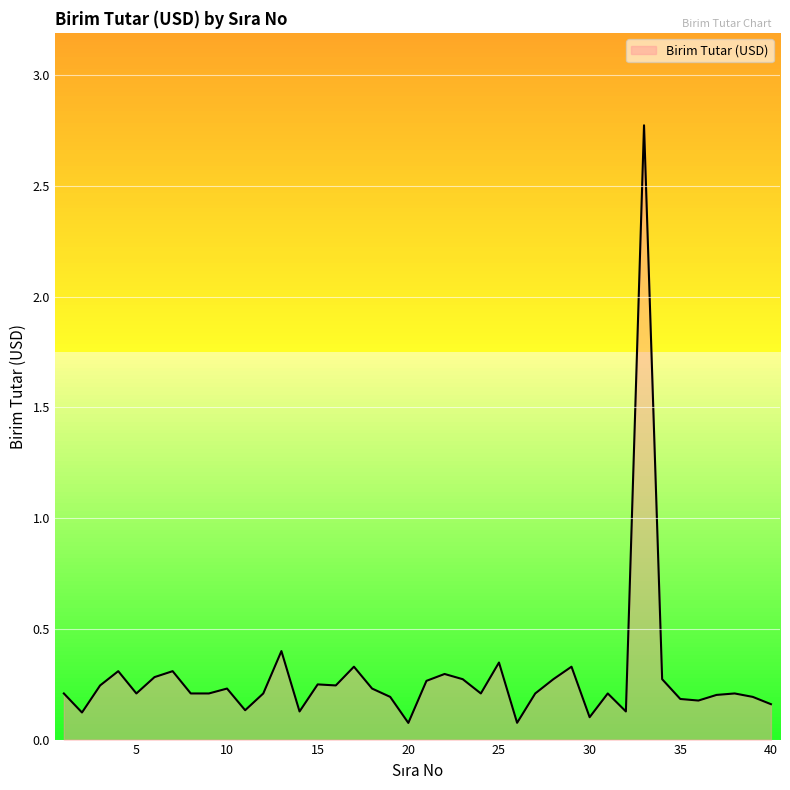

What is the difference between the maximum and second lowest values?

2.7